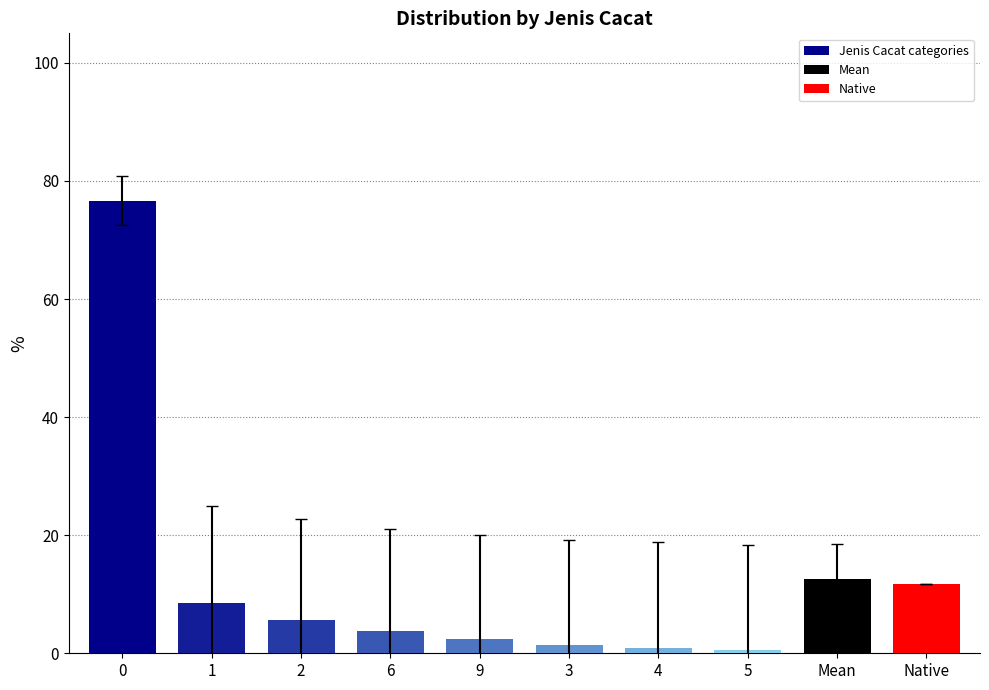

What is the difference between the maximum and second lowest values in the Jenis Cacat categories series?

75.7